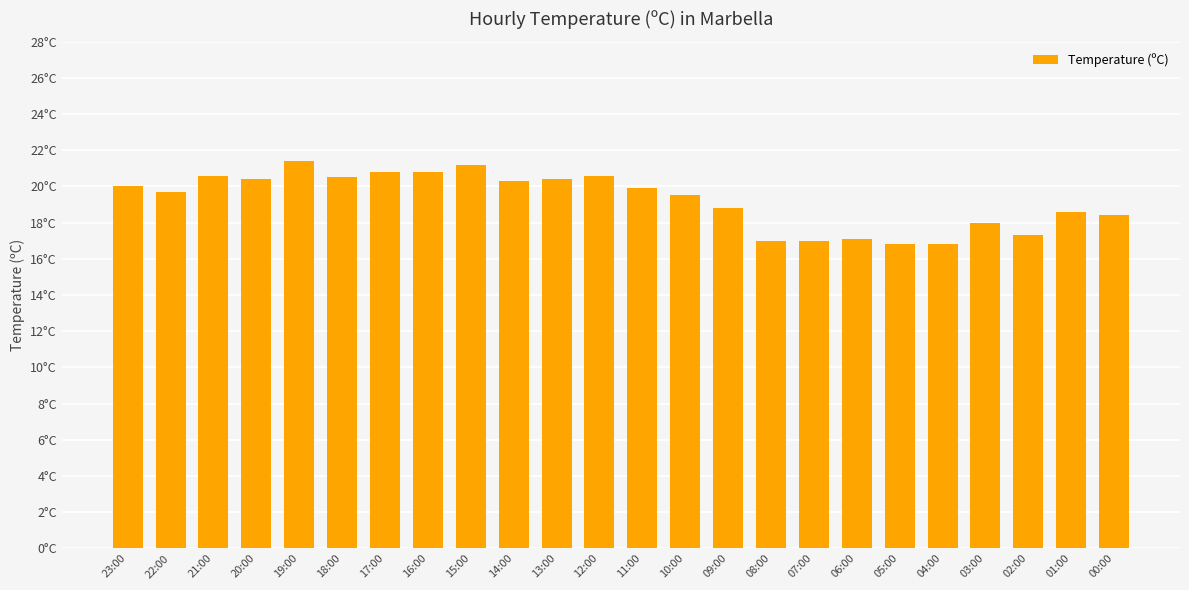

Does the chart contain any negative values?

No